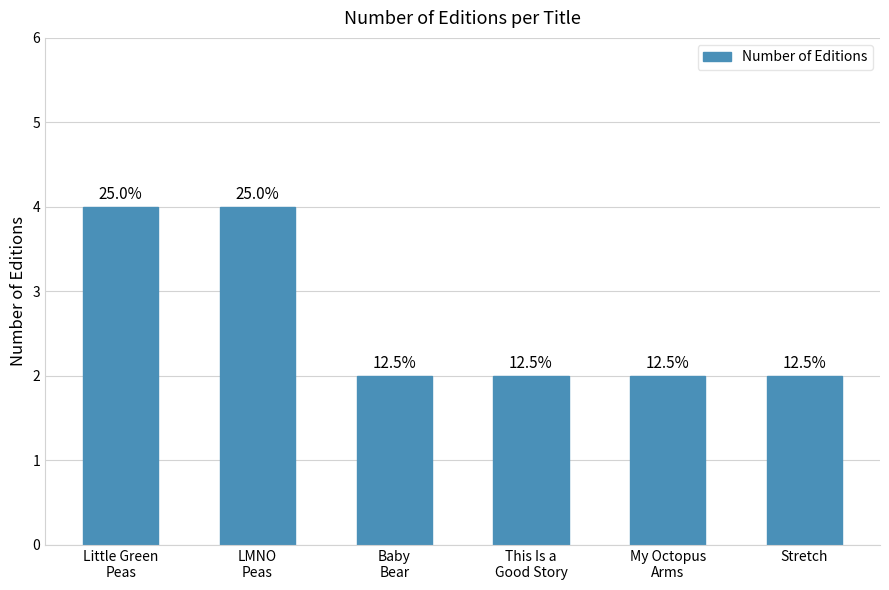

How many bars are there in total?

6